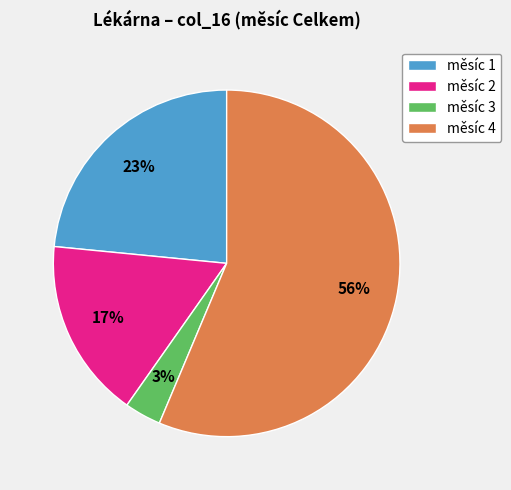

Which slice is the smallest?

měsíc 3